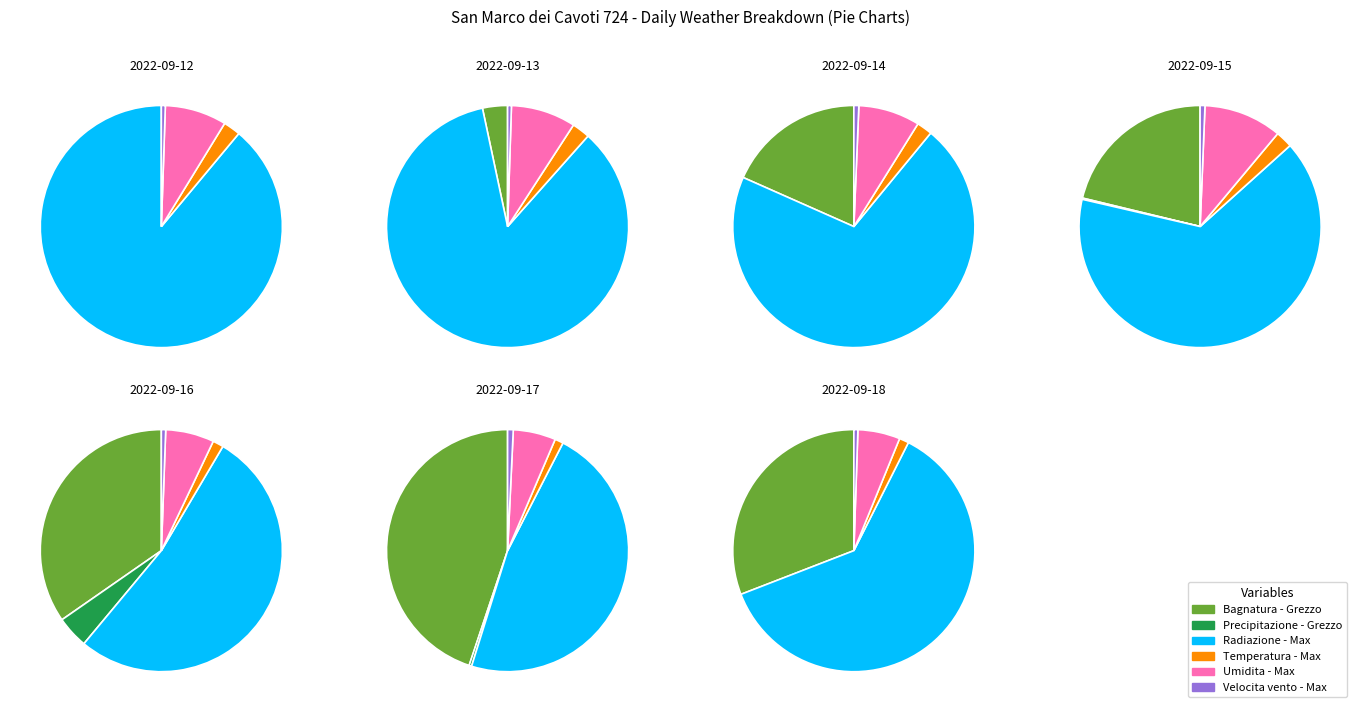

How many segments does this pie chart have?

7